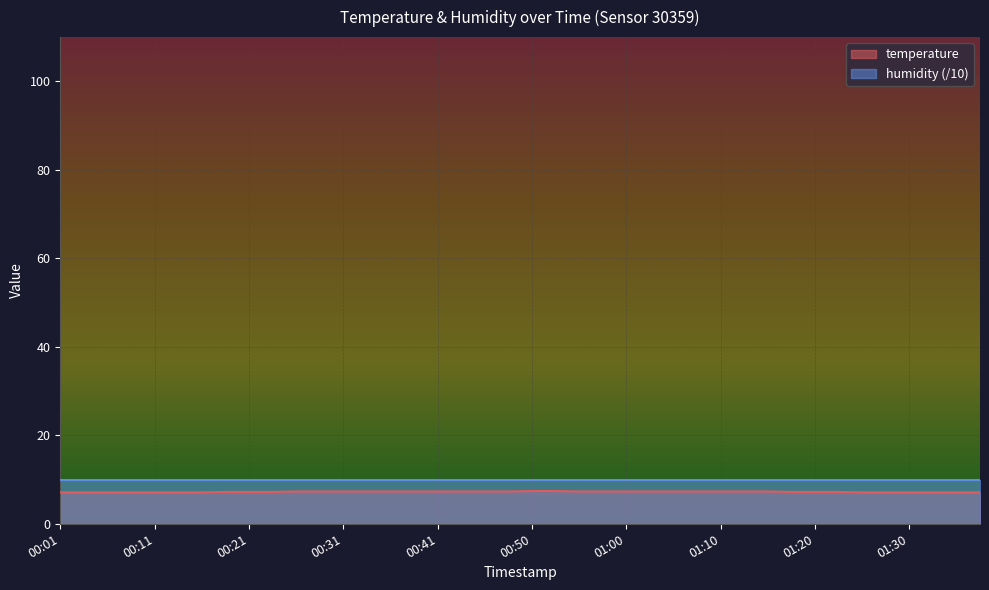

What is the label of the 19th point from the right?

00:53